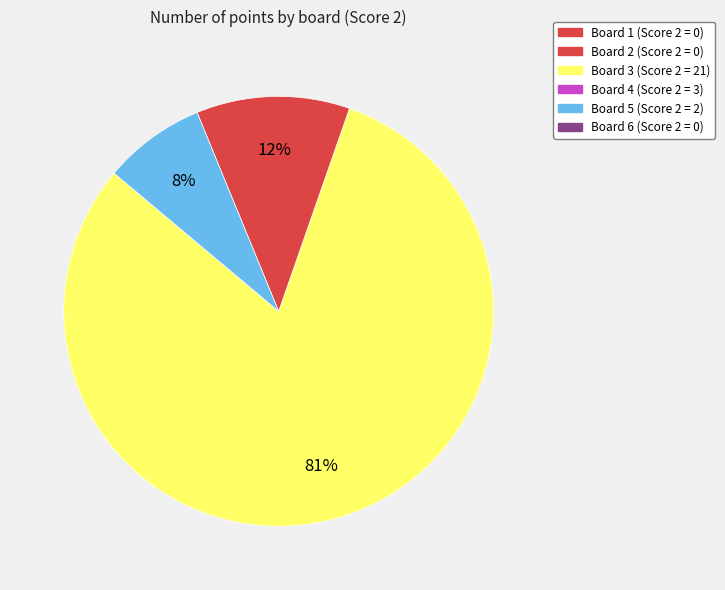

To the nearest percent, what is the average slice percentage?

33%